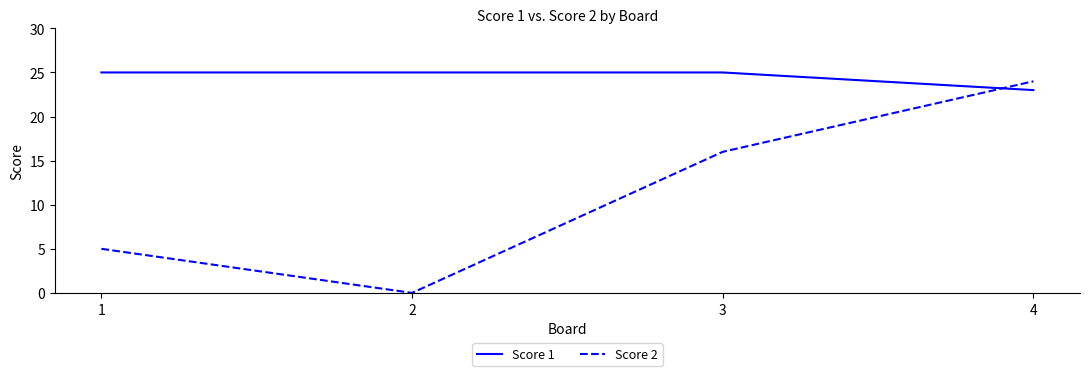

After their last crossing, which series has the higher values: Score 2 or Score 1?

Score 2